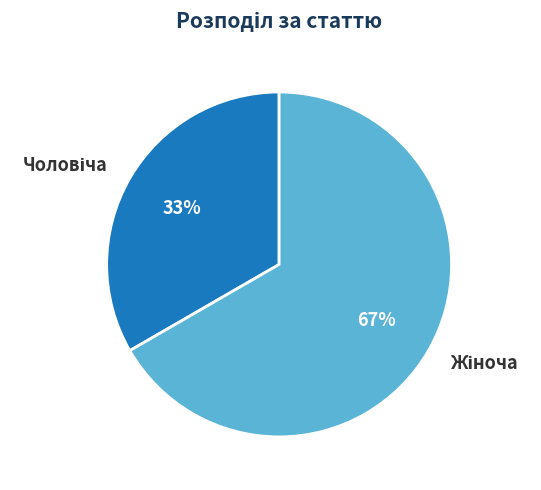

To the nearest percent, what is the average slice percentage?

50%